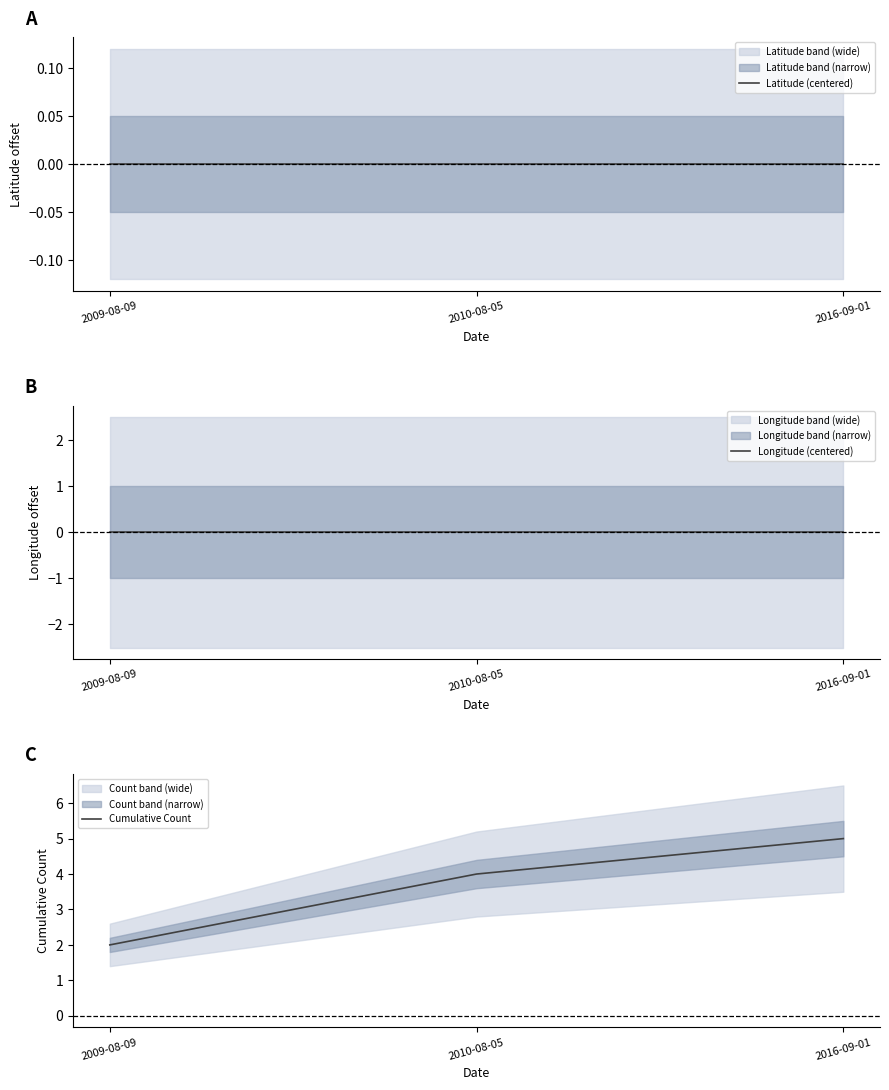

Which series changed the most between 2009-08-09 and 2010-08-05?

Cumulative Count